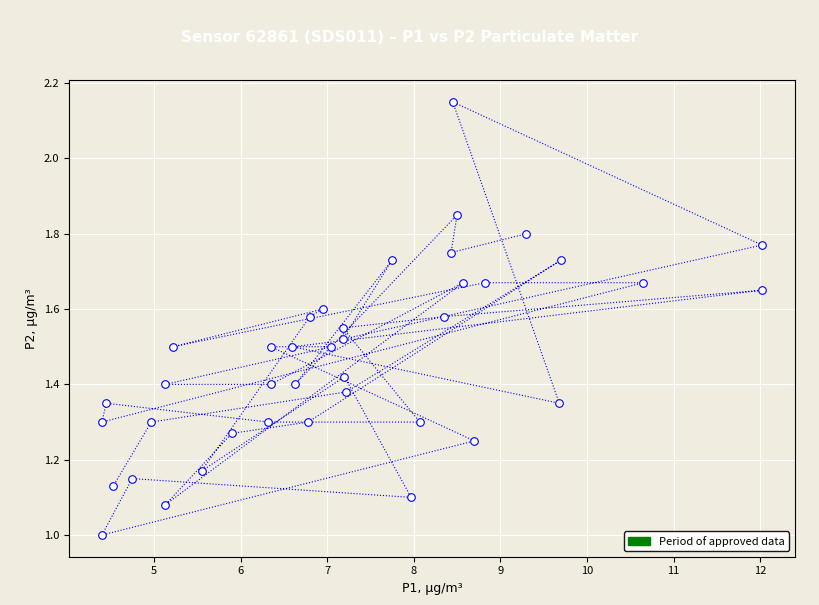

What is the range of X values (max minus min)?

7.6